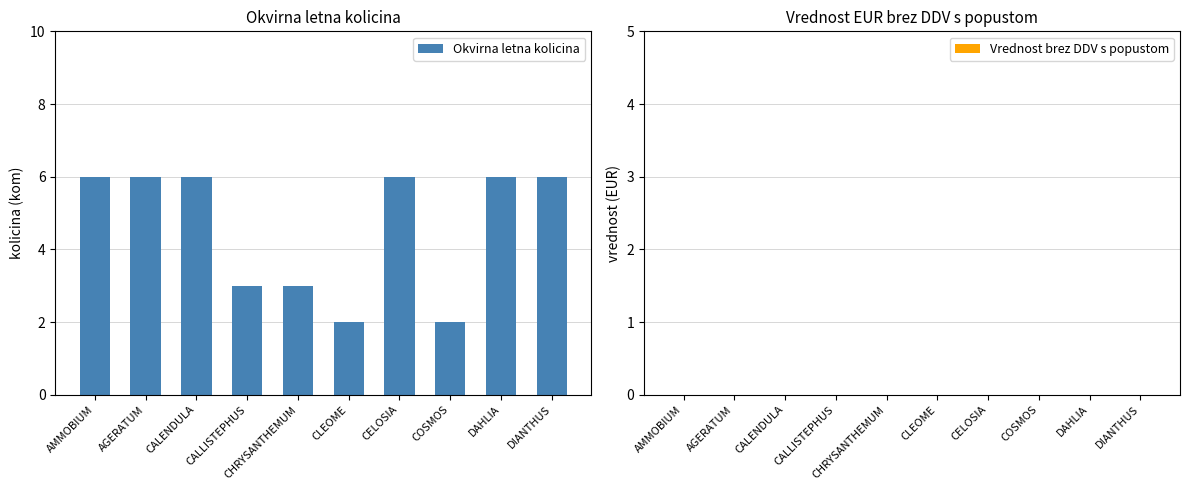

Is it true that the value at CALLISTEPHUS is 1?

False